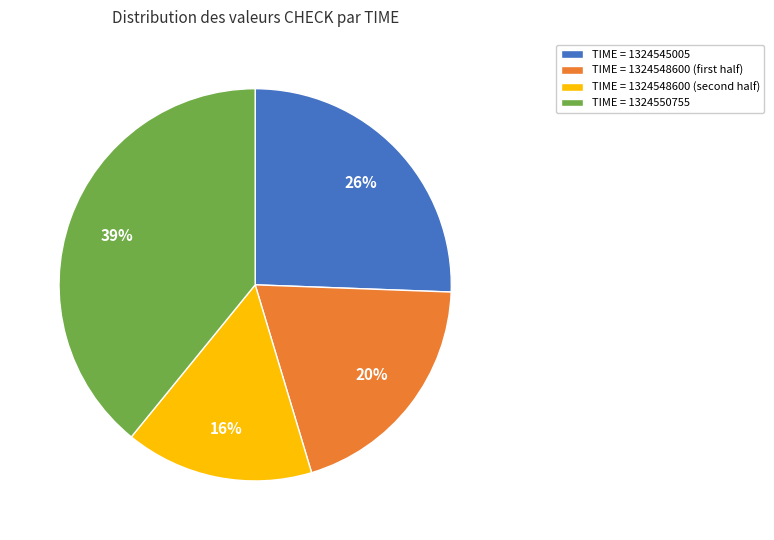

The TIME = 1324550755 slice represents 39% of the pie. True or false?

True